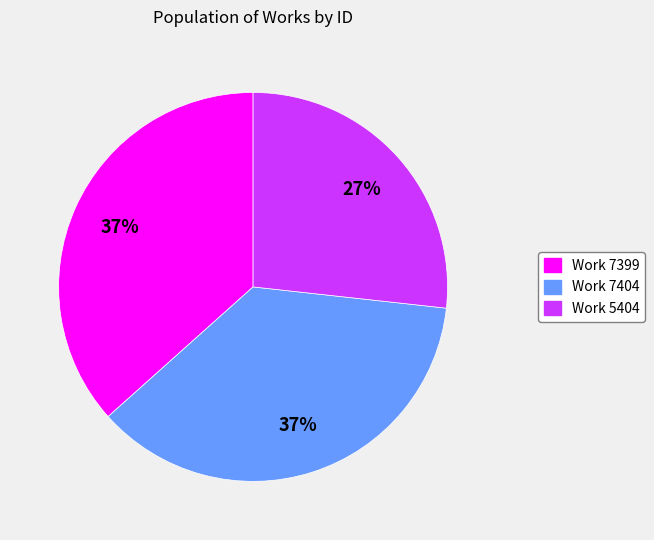

Between Work 5404 and Work 7404, which is larger?

Work 7404